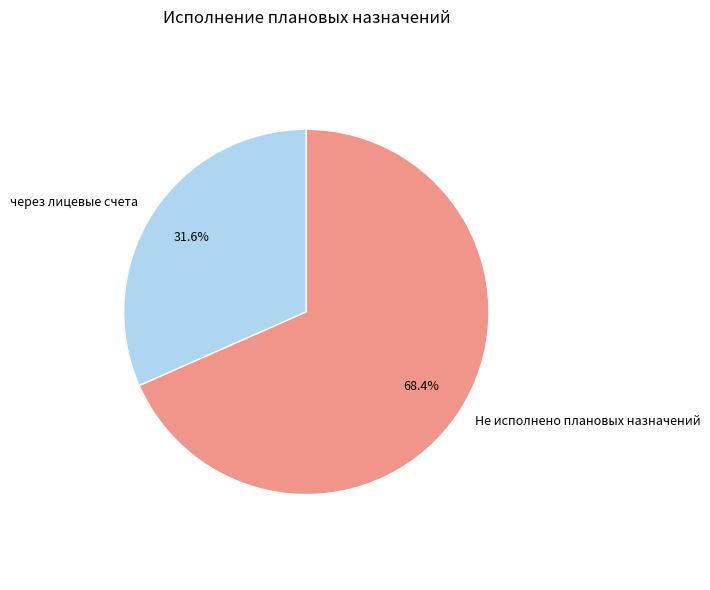

Approximately how many times larger is the value at Не исполнено плановых назначений compared to через лицевые счета?

2.2